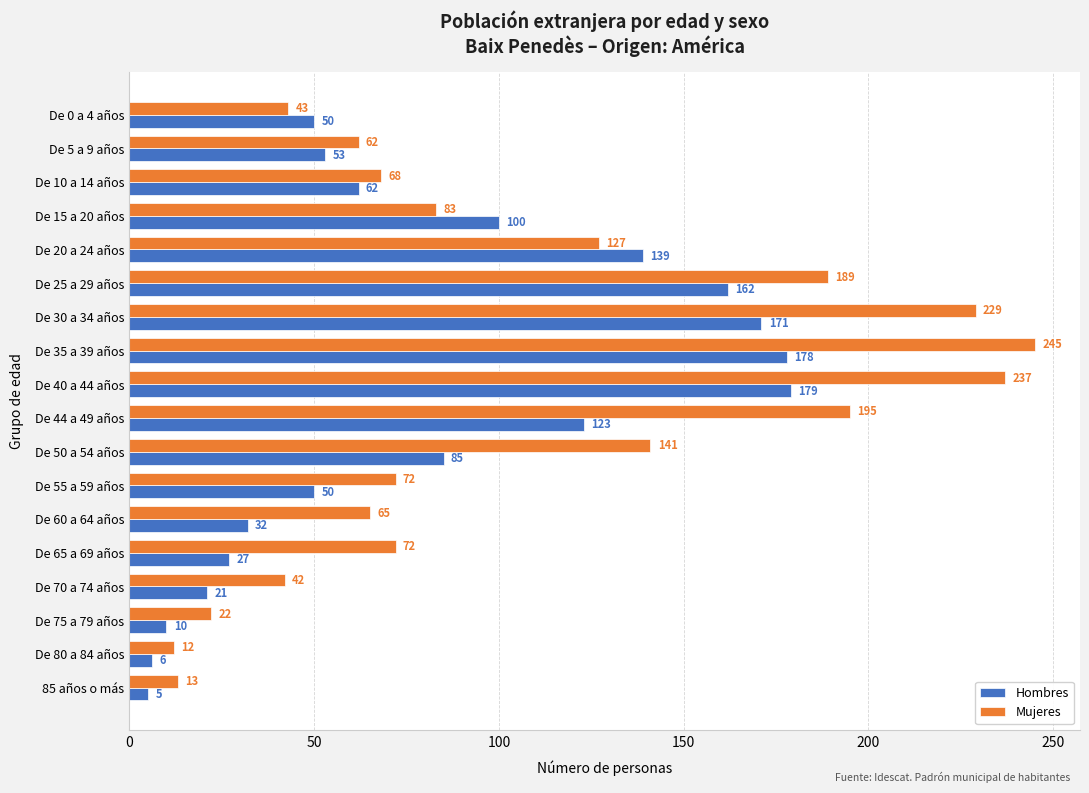

What is the spread (max minus min) of values at De 30 a 34 años?

58